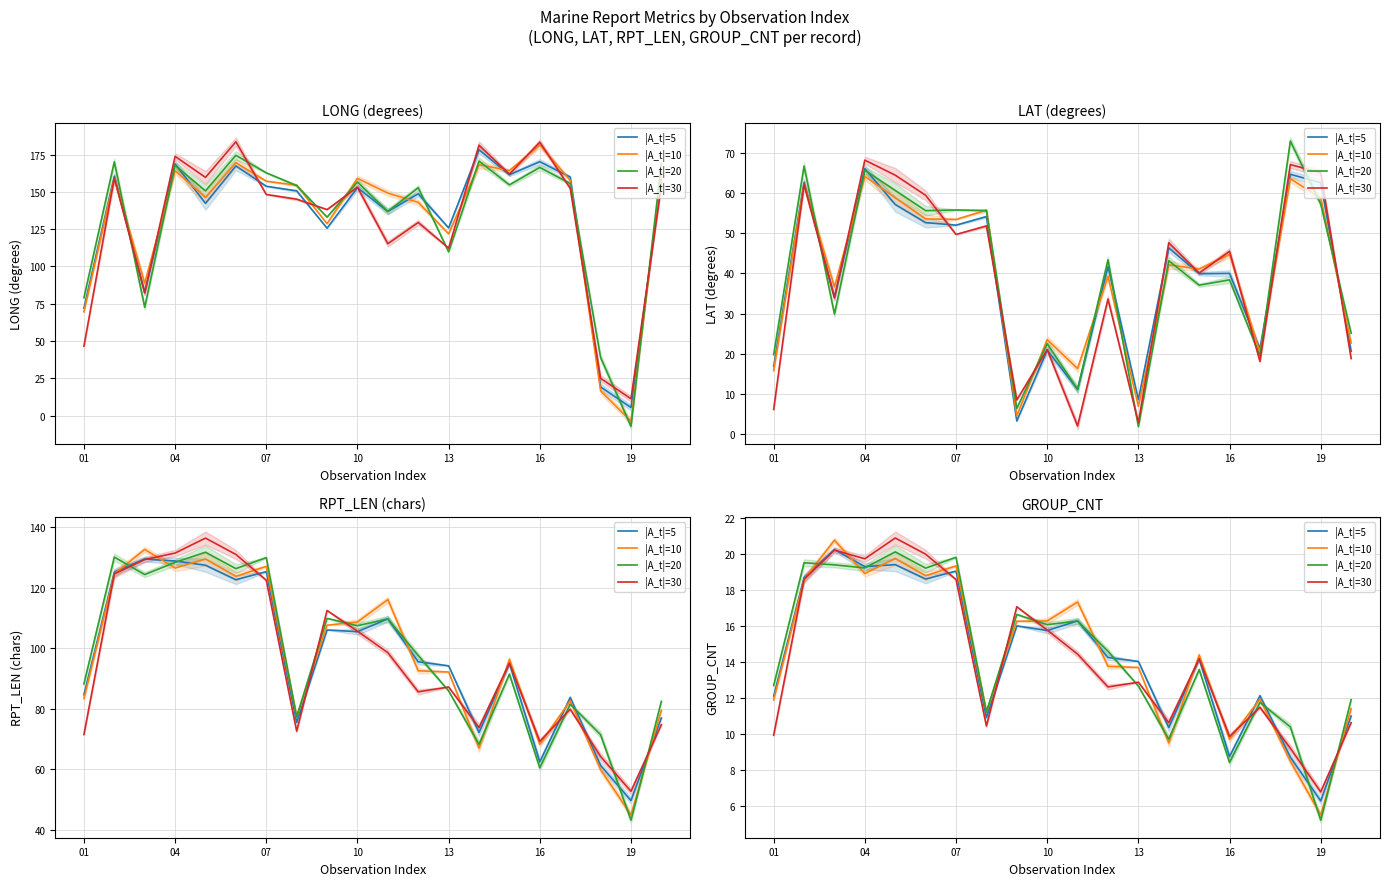

What is the average value of the |A_t|=10 series?

14.4